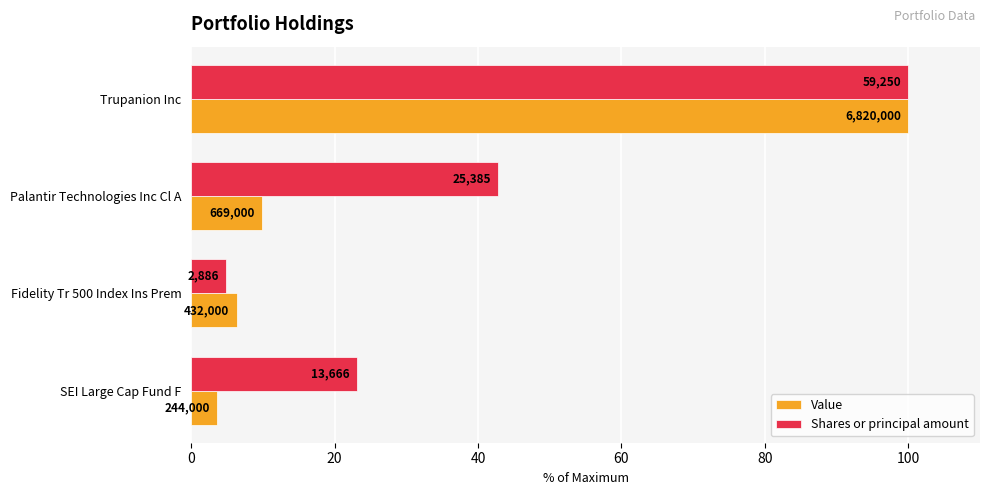

Which series has the largest total across all categories?

Shares or principal amount